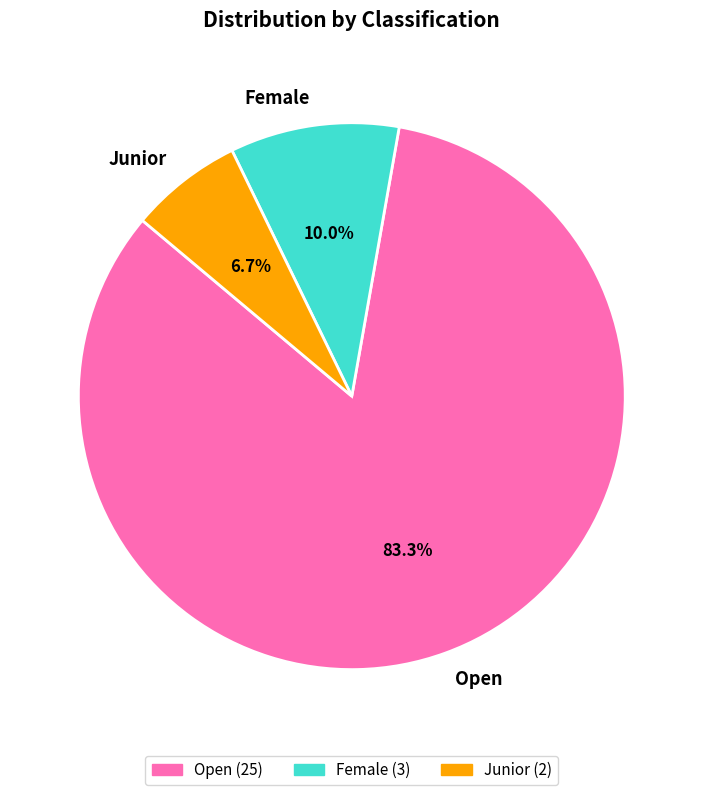

Is there any slice that represents more than half of the pie?

Yes